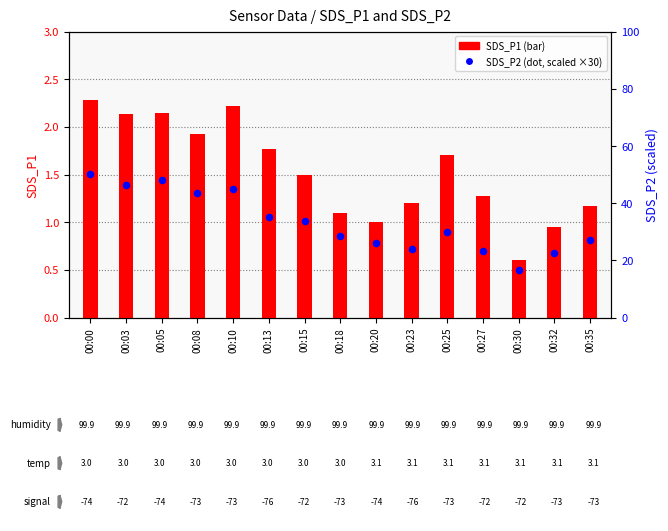

Which series contains the lowest Y value?

SDS_P1